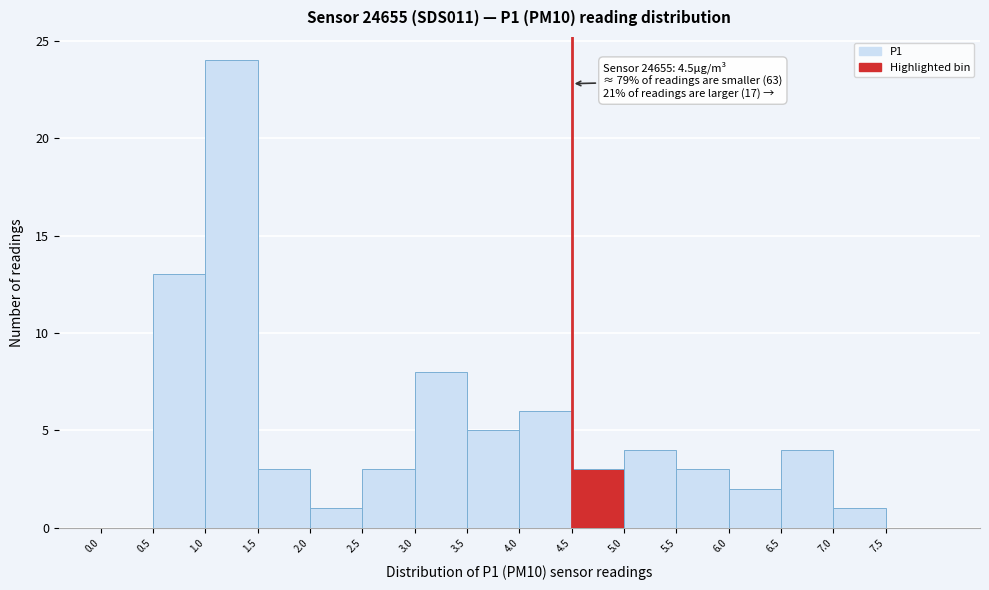

Which range on the x-axis has the tallest bar?

1.0 to 1.5